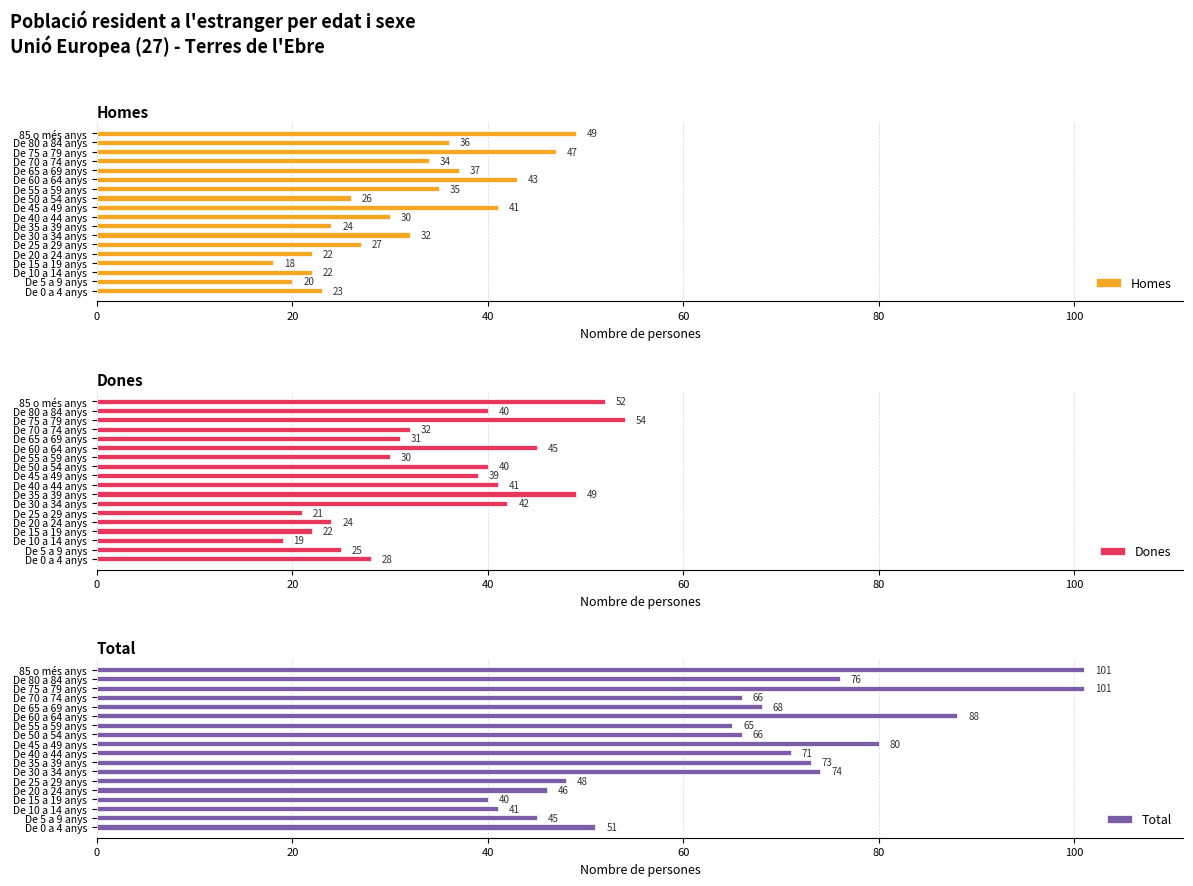

Reading left to right, what are all the values shown in this chart?

Homes: 23	20	22	18	22	27	32	24	30	41	26	35	43	37	34	47	36	49
Dones: 28	25	19	22	24	21	42	49	41	39	40	30	45	31	32	54	40	52
Total: 51	45	41	40	46	48	74	73	71	80	66	65	88	68	66	101	76	101